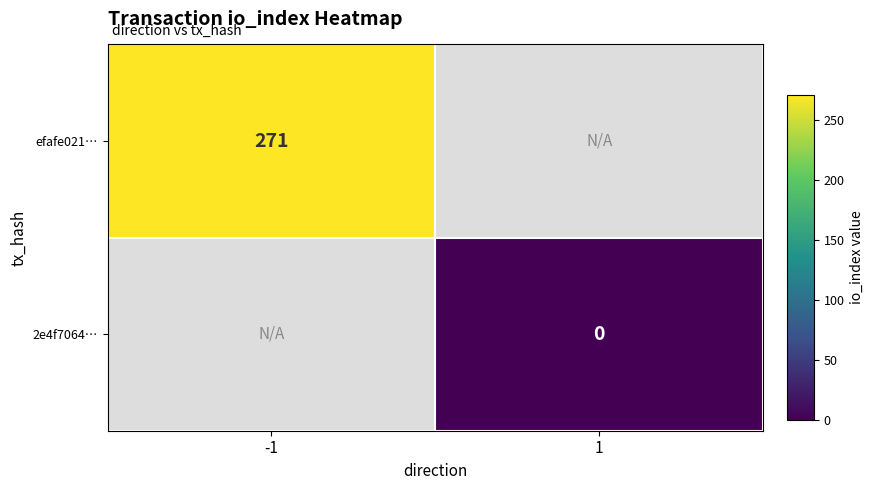

What is the greatest value displayed?

271.0